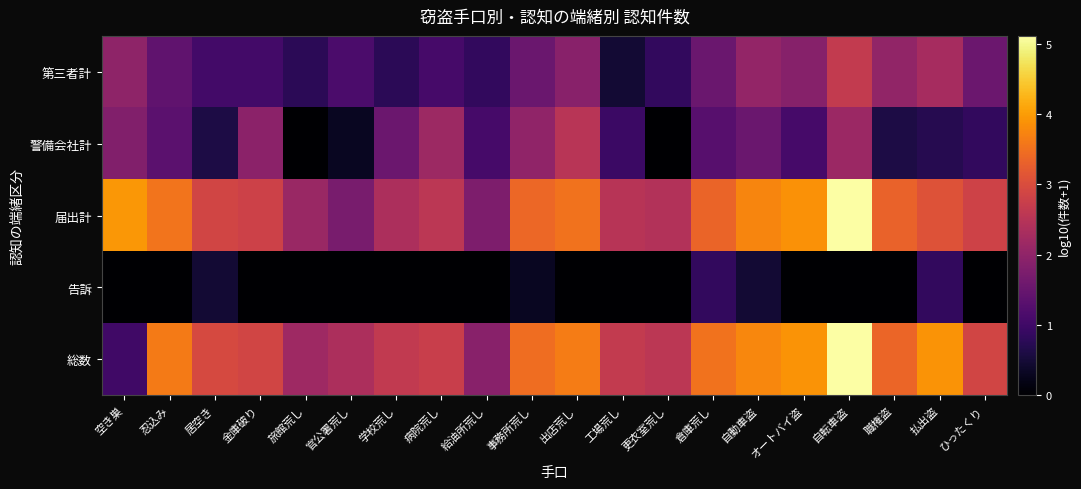

How many distinct data groups are displayed?

5